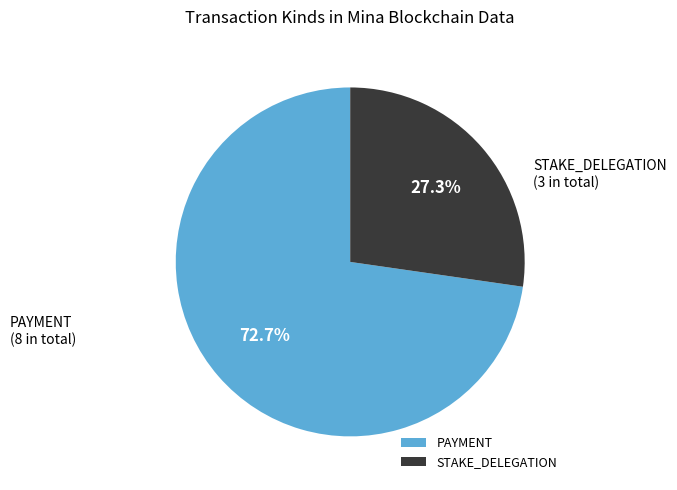

To the nearest percent, what is the average slice percentage?

50%